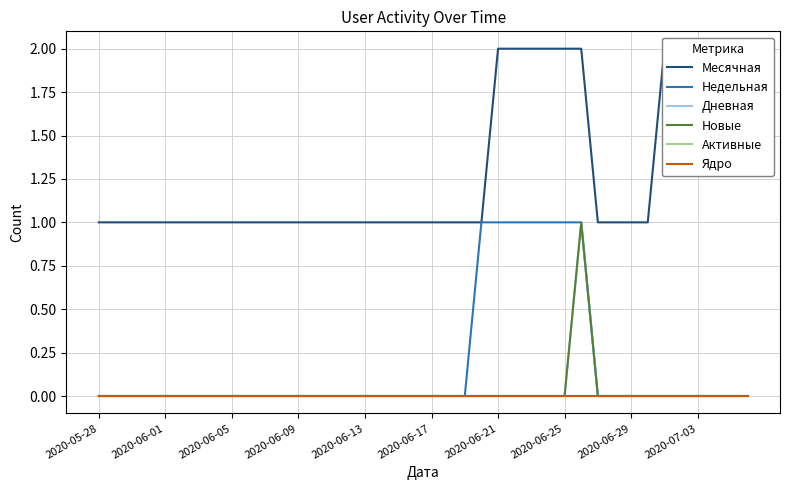

The Дневная series shows 0 at 33. True or false?

True